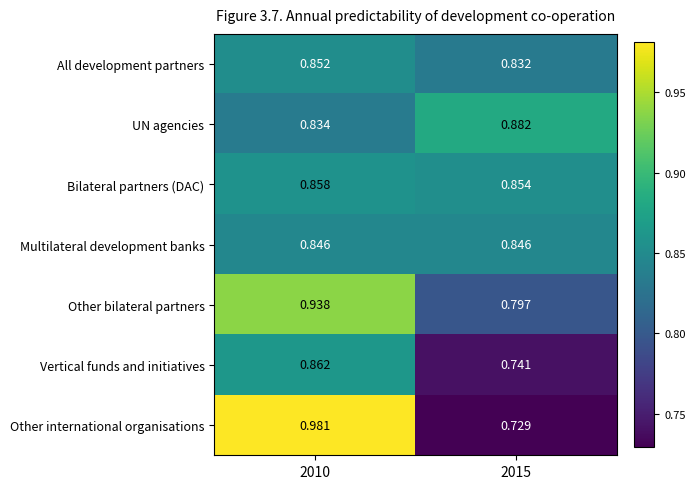

List the series in order of their peak value, highest first.

Other international organisations, Other bilateral partners, UN agencies, Vertical funds and initiatives, Bilateral partners (DAC), All development partners, Multilateral development banks